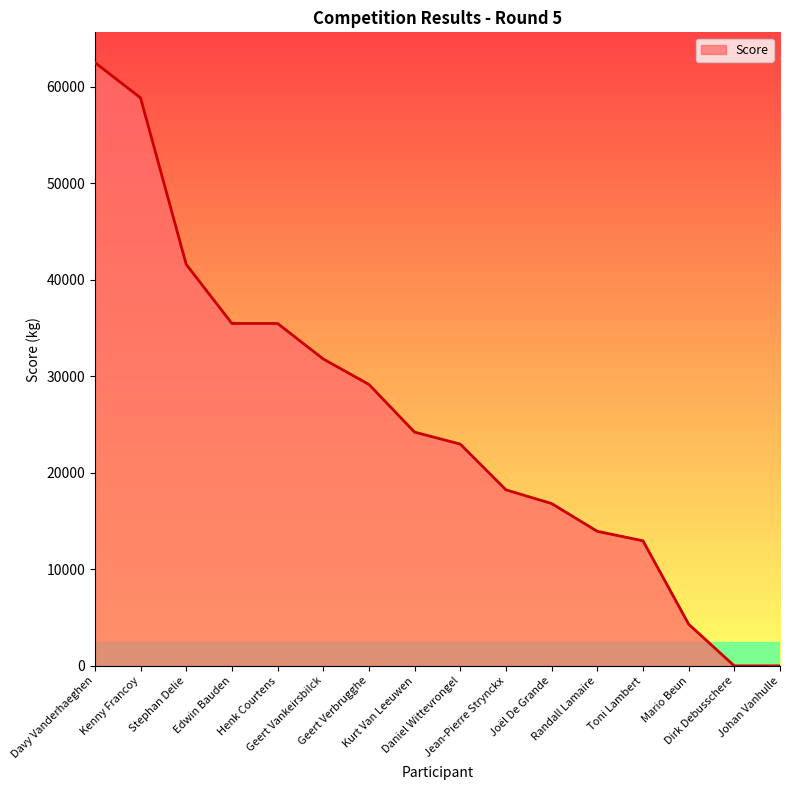

How many values are below 24220?

8